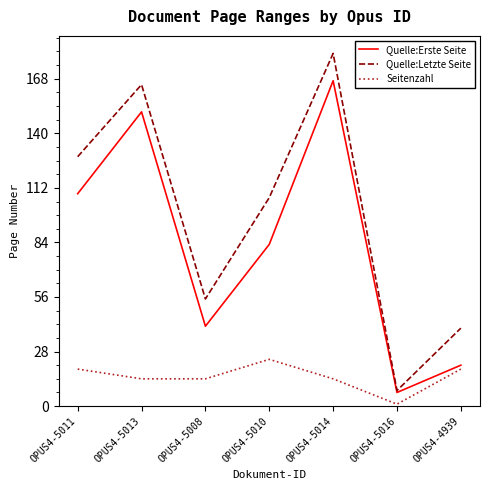

What is the difference between the Quelle:Erste Seite values at OPUS4-5010 and OPUS4-5013?

68